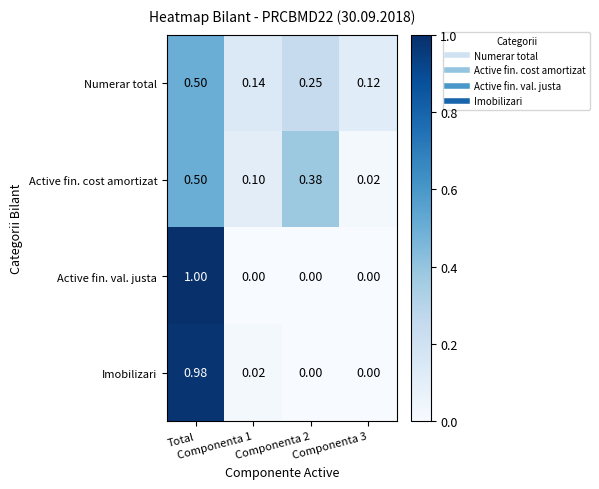

Which series has the widest spread of values?

Active fin. val. justa